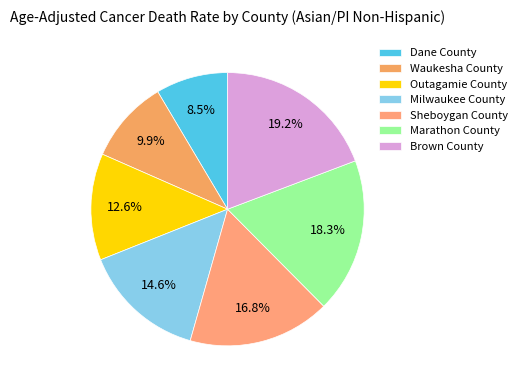

Does any single category account for the majority?

No